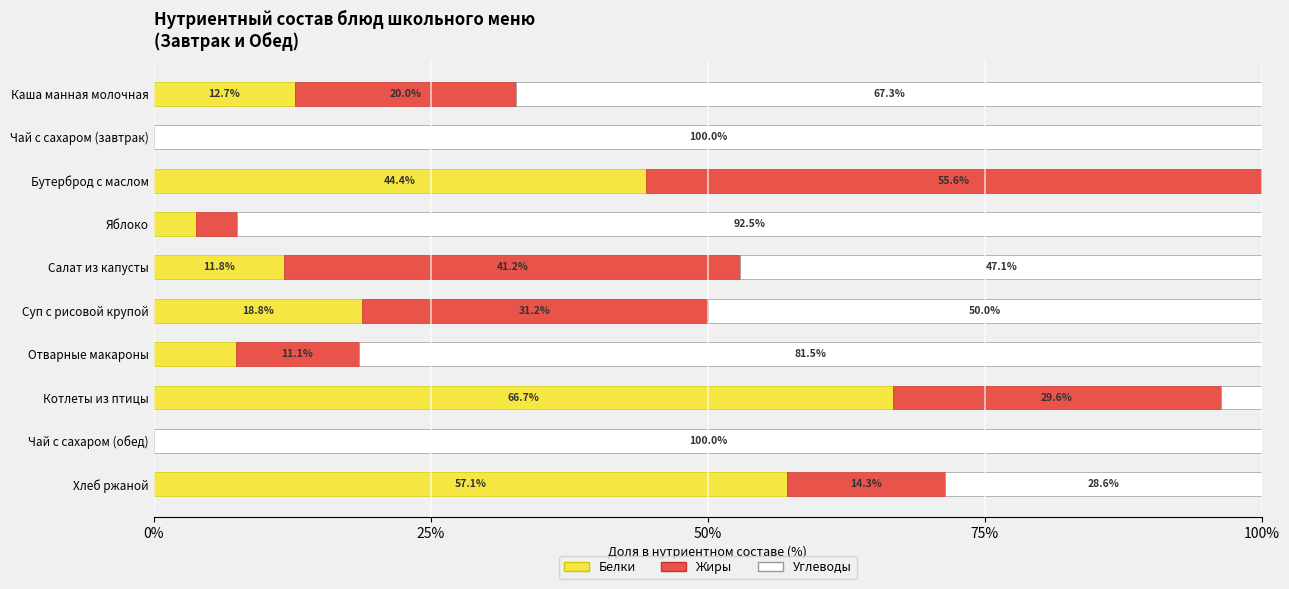

What value does the Белки series have at Каша манная молочная?

12.7